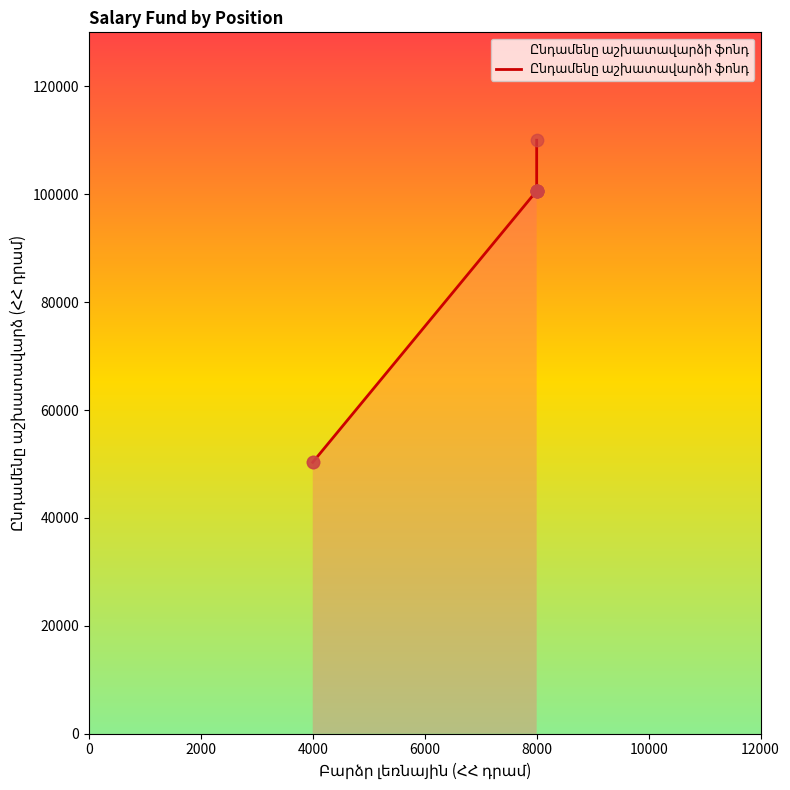

Between 10000 and 6000, which is larger?

10000